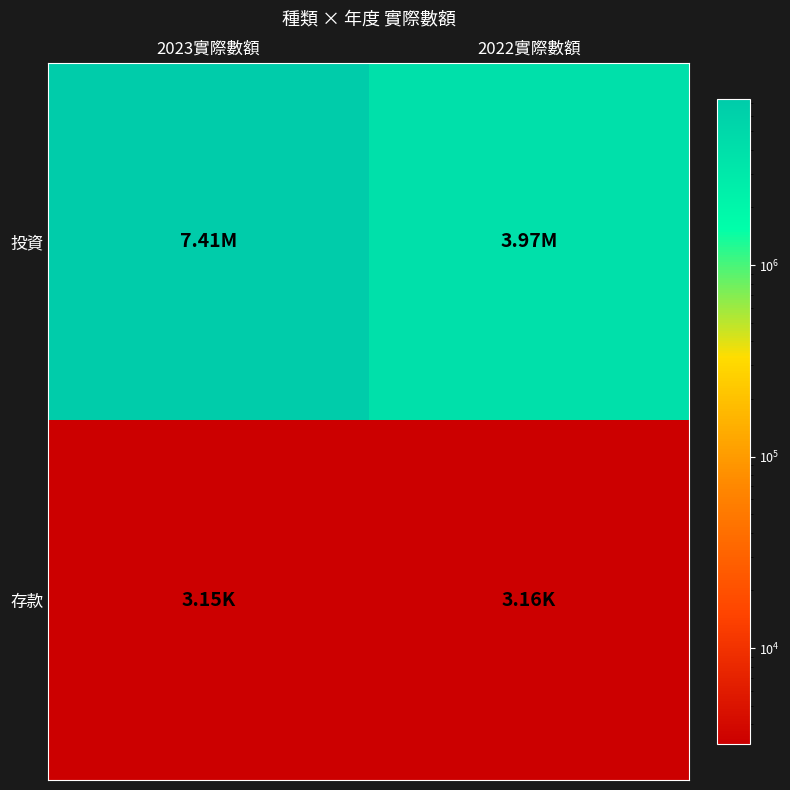

What is the smallest value displayed?

3155